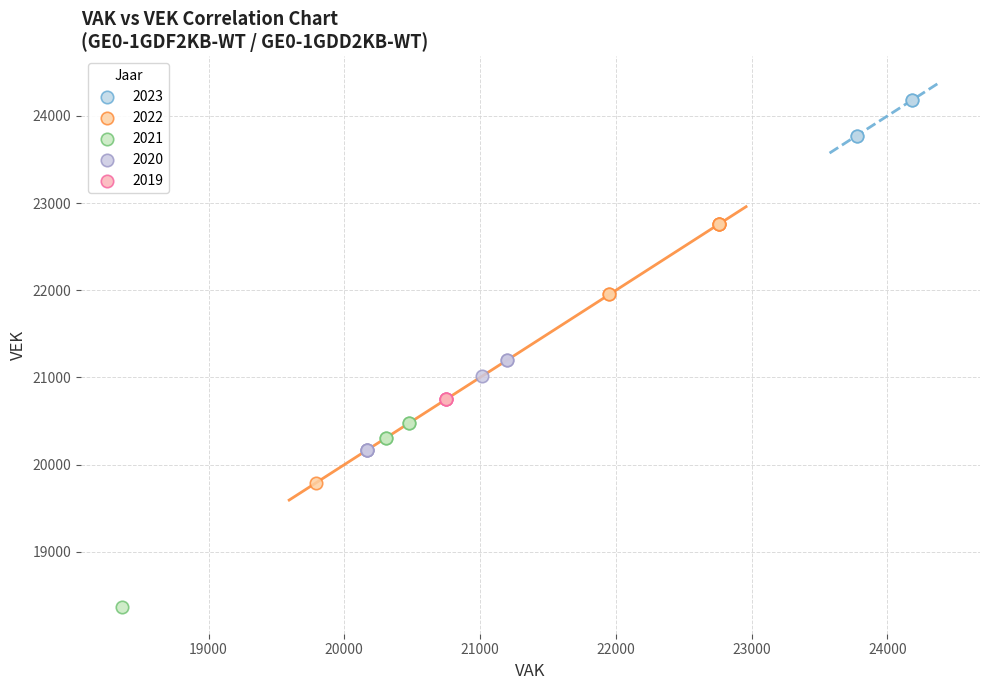

Which series reaches the maximum Y coordinate?

2023